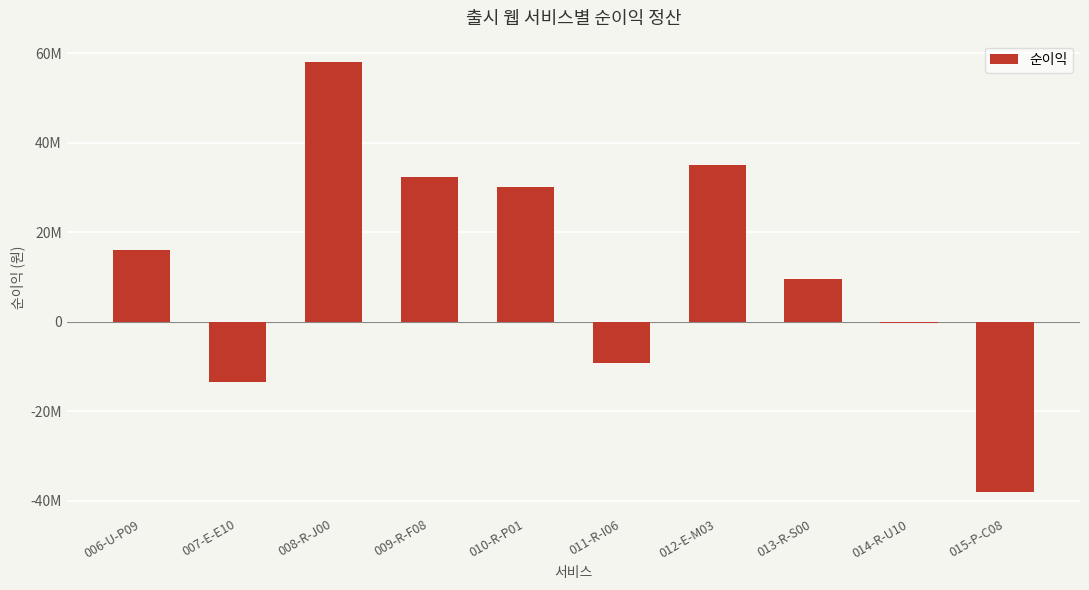

Reading right to left, list all the values displayed in this chart.

-38094341	-335588	9474012	35069727	-9181777	30142767	32339906	58052138	-13454058	15997051